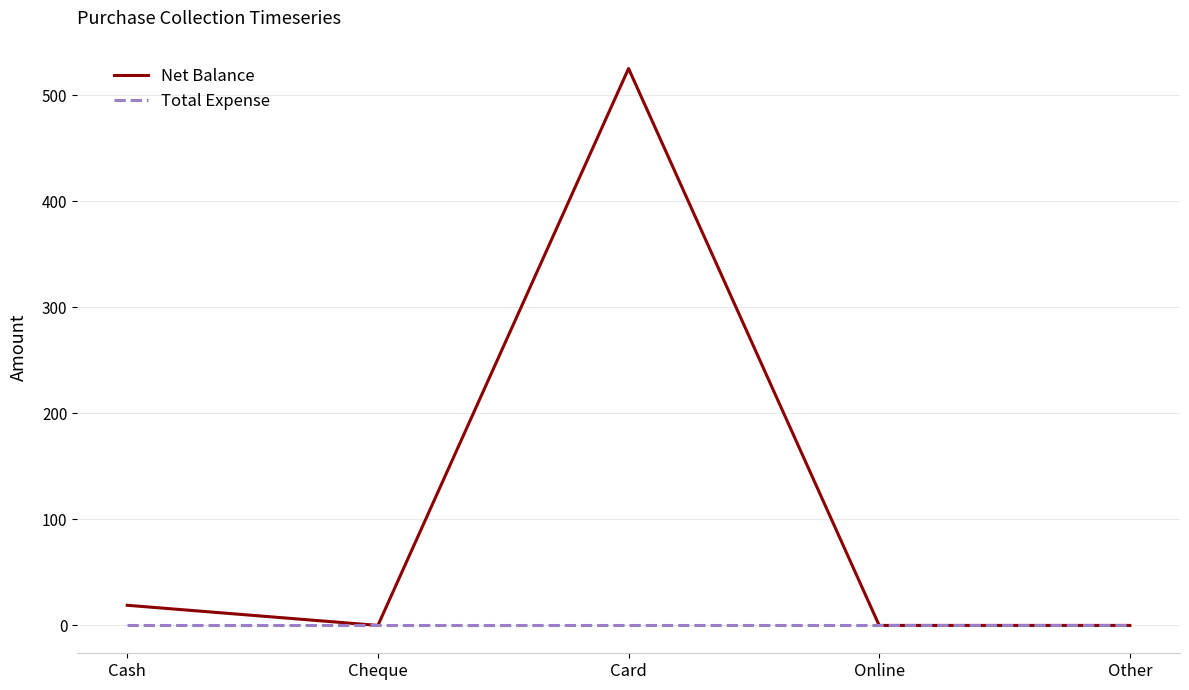

Rank the series by their average value, from highest to lowest.

Net Balance, Total Expense